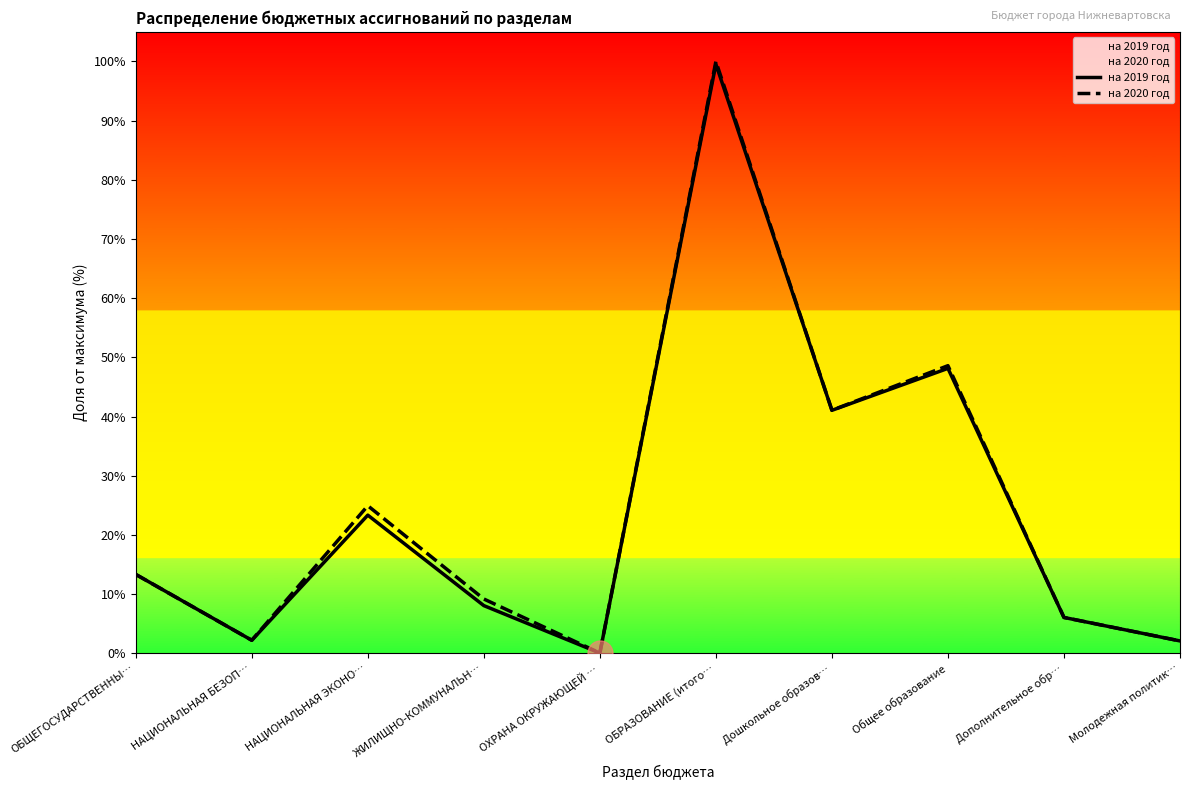

Which series ends up on top after the final intersection of на 2020 год and на 2019 год?

на 2020 год